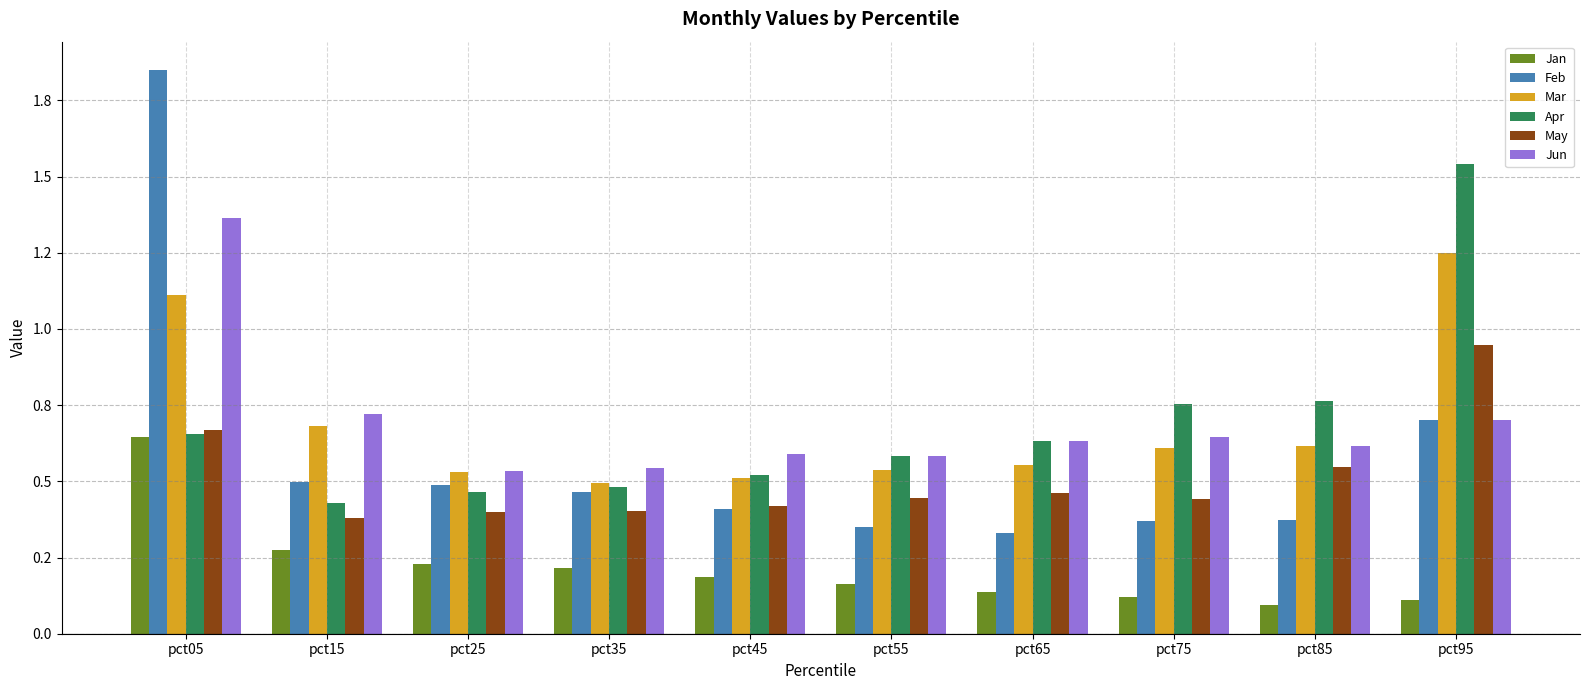

Count the Jun values in the range 0 to 1.

9